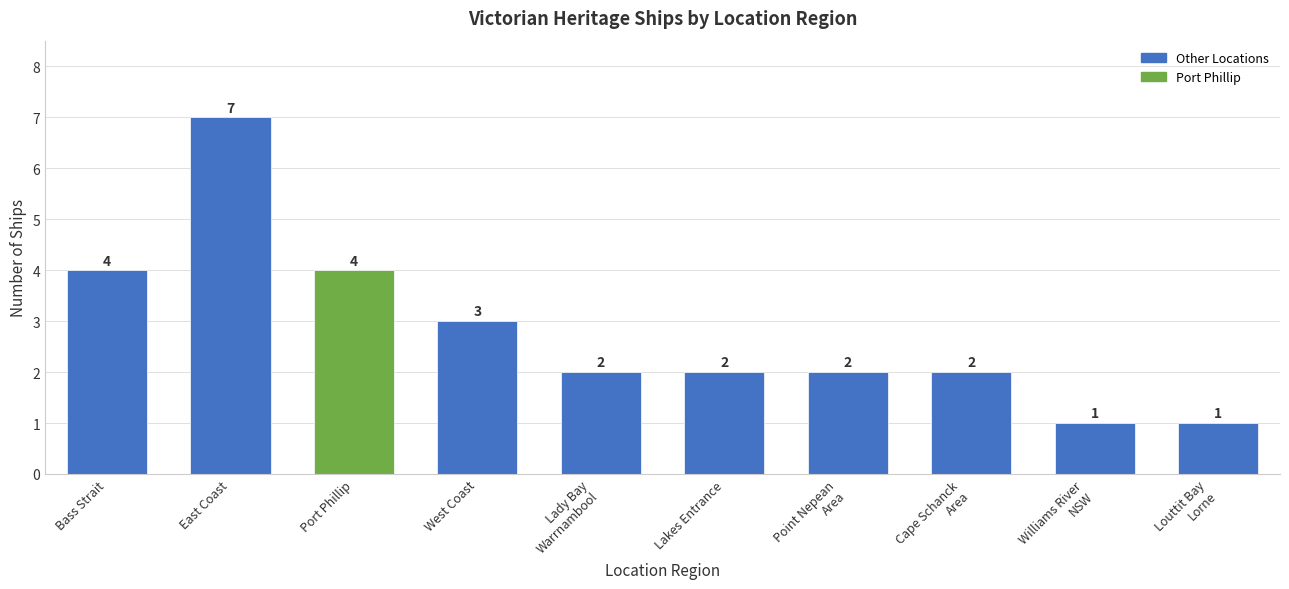

What is the ratio of the value at East Coast to the value at Williams River
NSW?

7.0